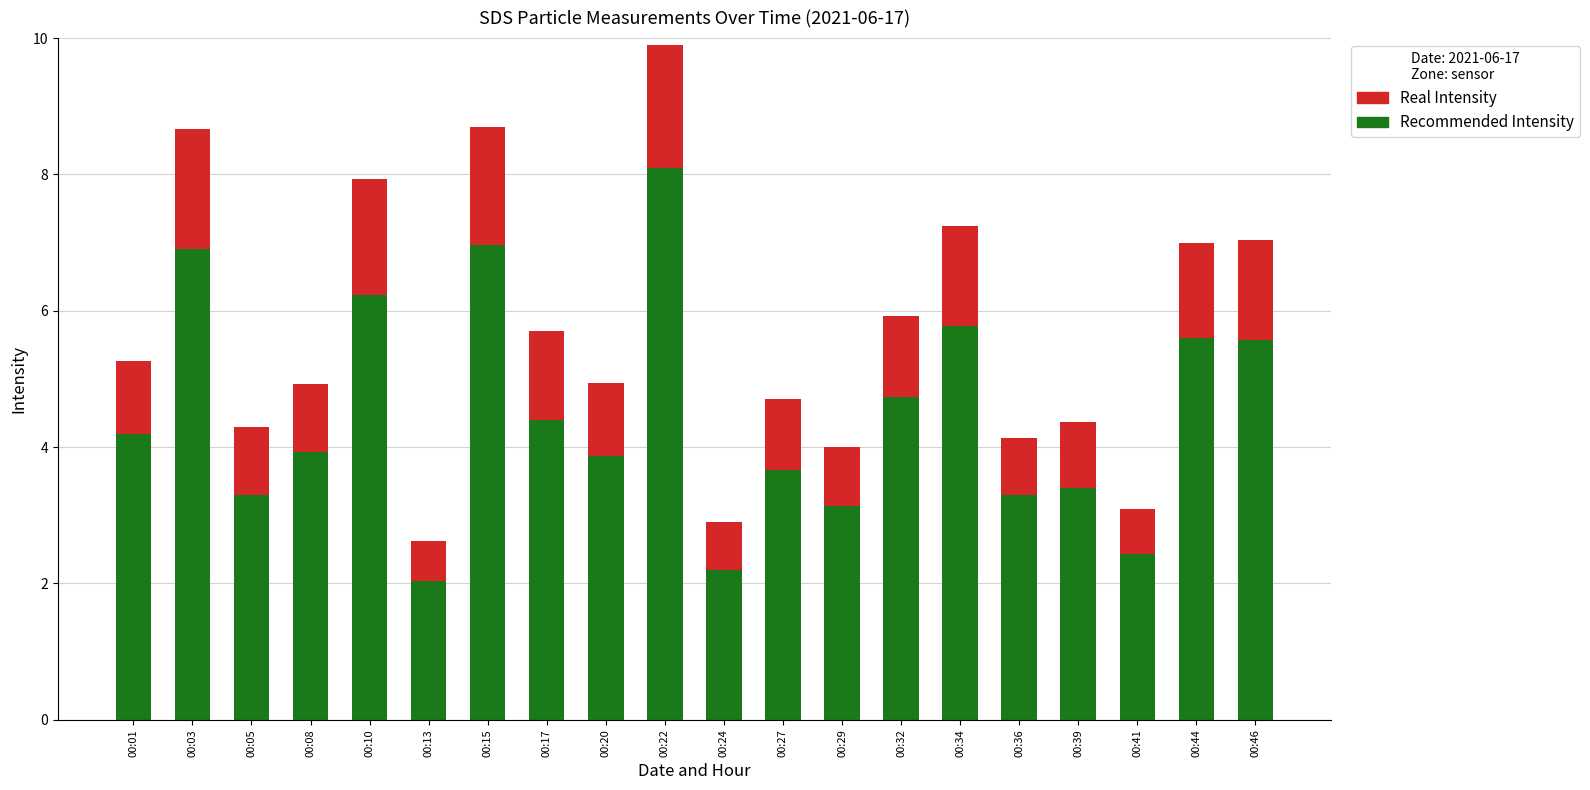

How many bars are there in total?

20